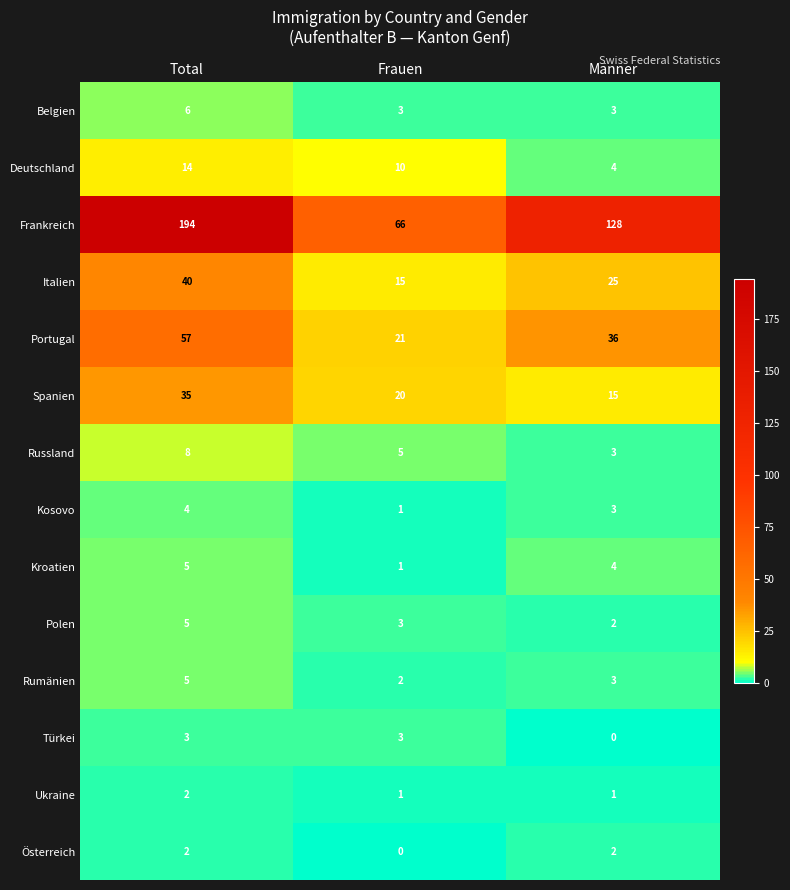

What is the difference between the maximum and minimum values in the Rumänien series?

3